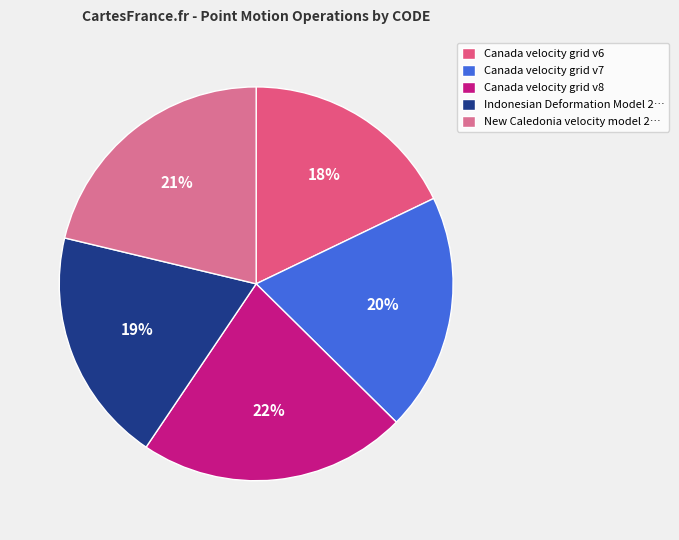

What is the smallest slice in the pie chart?

Canada velocity grid v6